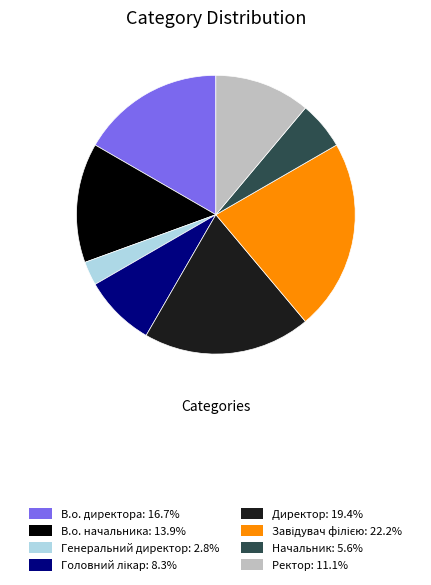

Does any single category account for the majority?

No